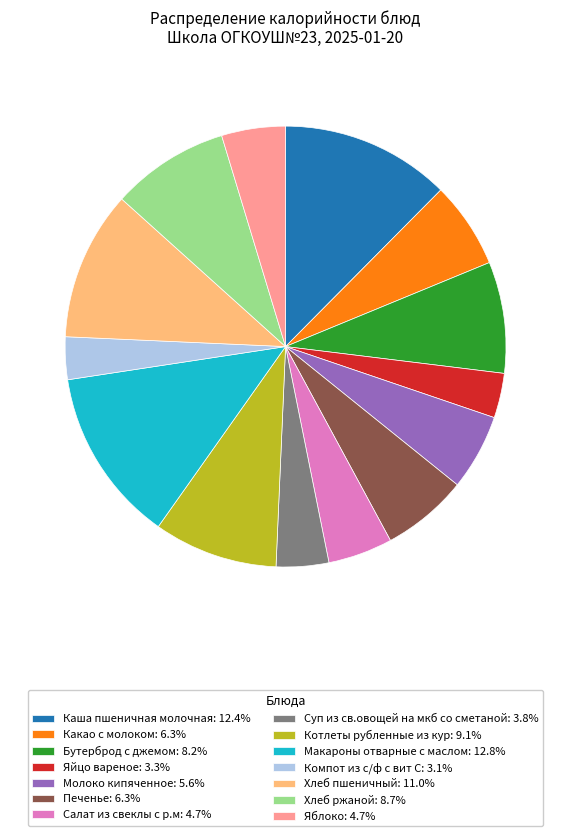

Is there a majority slice in this chart?

No